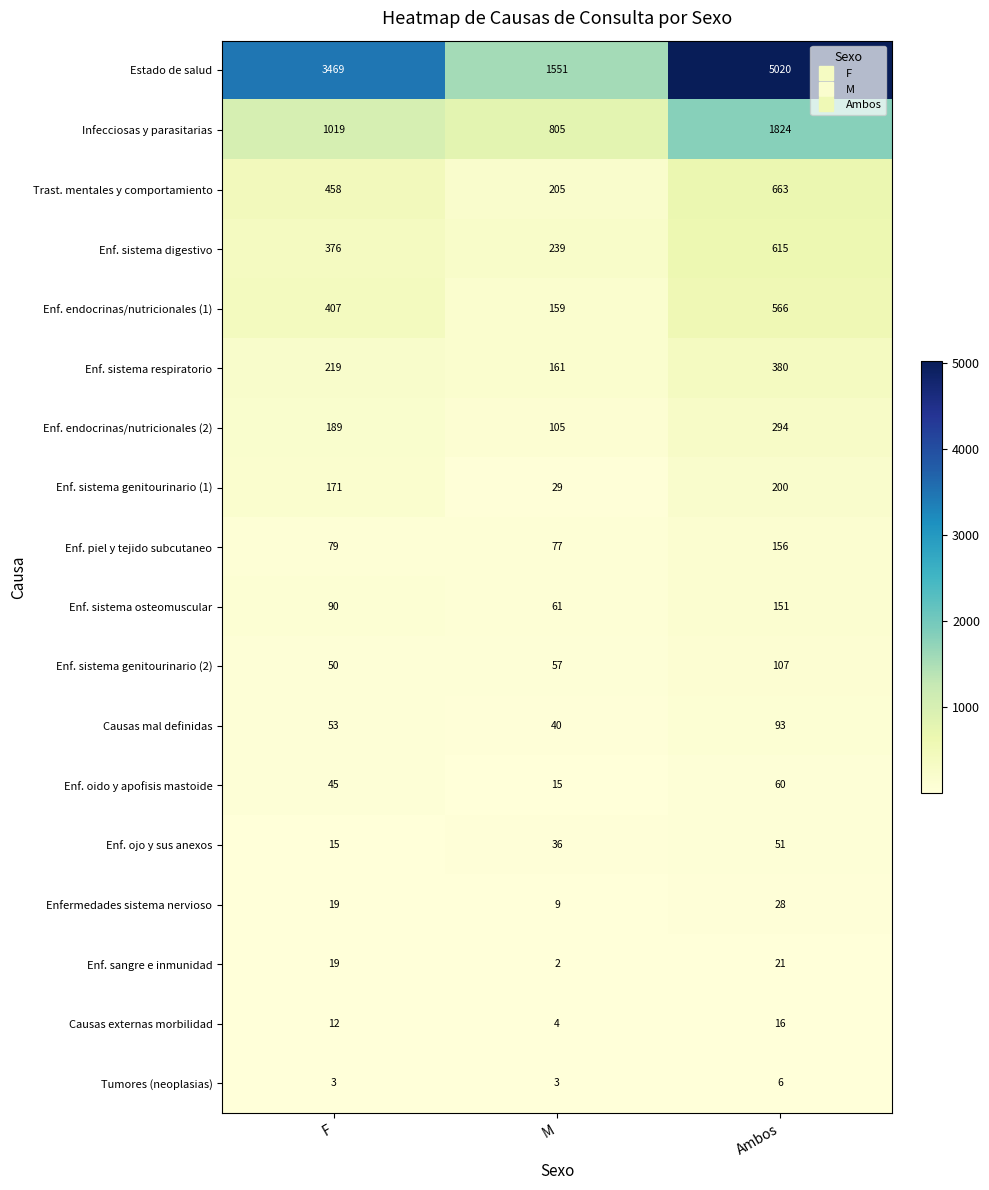

List the series in order of their peak value, highest first.

Estado de salud, Infecciosas y parasitarias, Trast. mentales y comportamiento, Enf. sistema digestivo, Enf. endocrinas/nutricionales (1), Enf. sistema respiratorio, Enf. endocrinas/nutricionales (2), Enf. sistema genitourinario (1), Enf. piel y tejido subcutaneo, Enf. sistema osteomuscular, Enf. sistema genitourinario (2), Causas mal definidas, Enf. oido y apofisis mastoide, Enf. ojo y sus anexos, Enfermedades sistema nervioso, Enf. sangre e inmunidad, Causas externas morbilidad, Tumores (neoplasias)